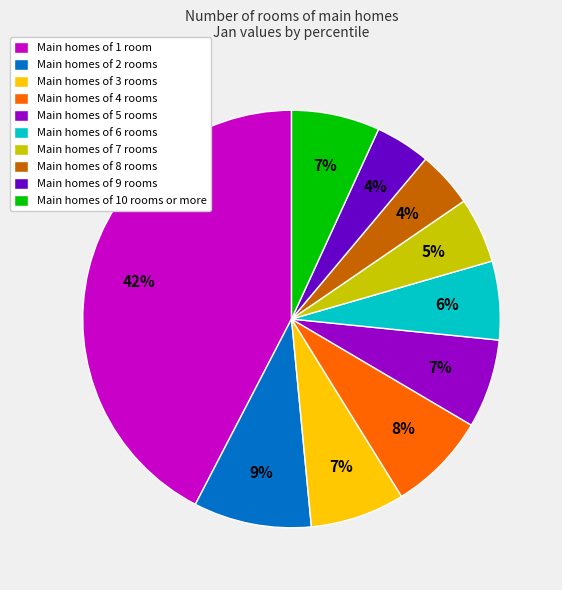

Do Main homes of 6 rooms and Main homes of 8 rooms together represent more than half of the pie?

No